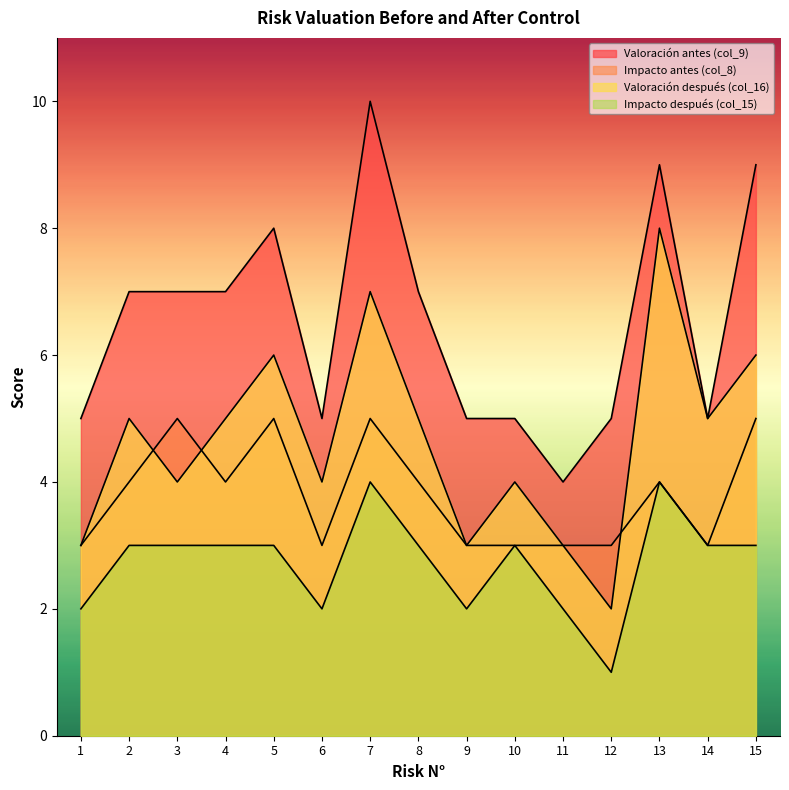

True or false: Valoración después (col_16) has more than 1 interior local peaks.

True